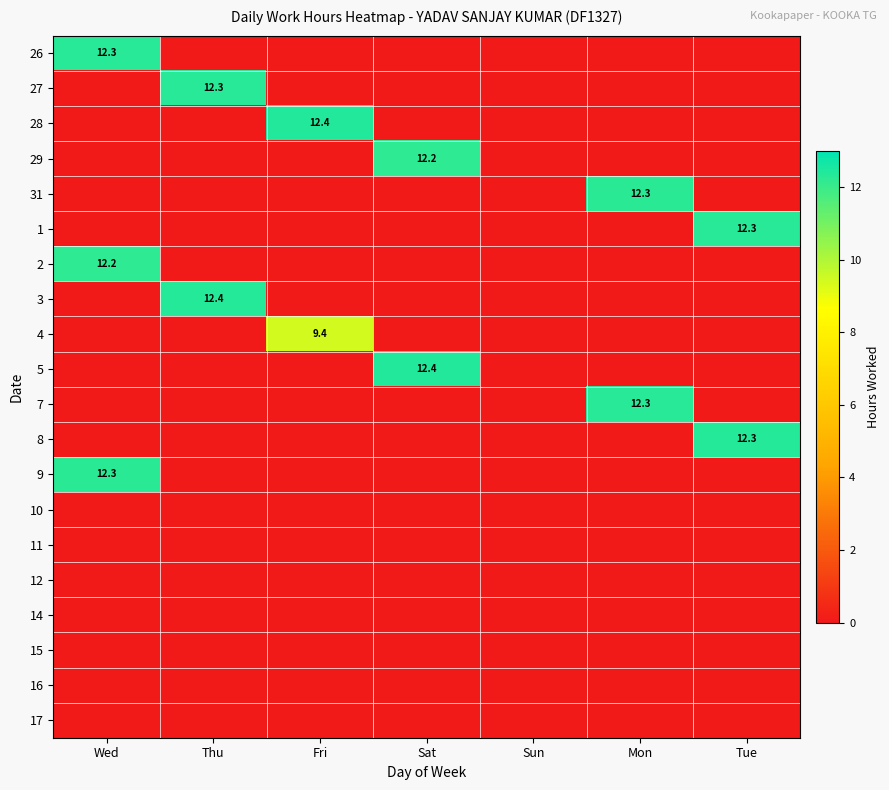

Which category has the highest value across all series?

Sat